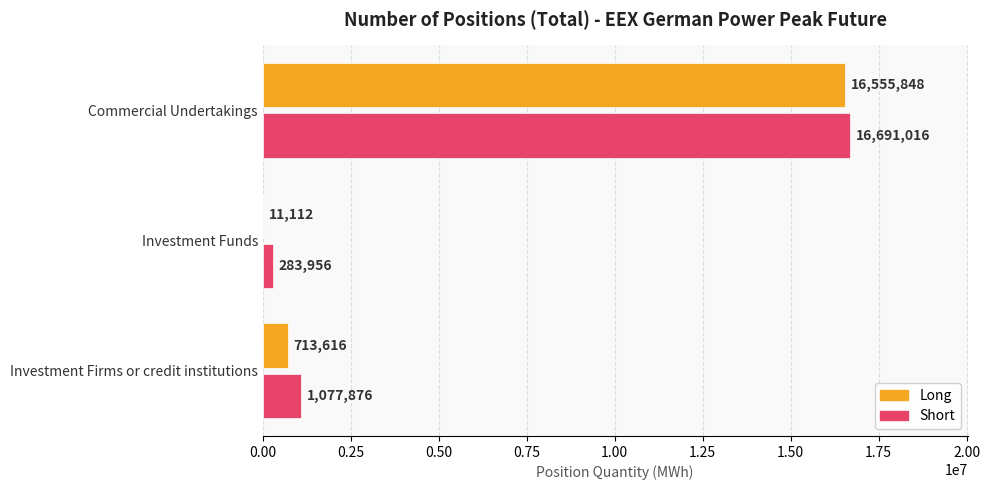

What is the maximum value for Short?

16691016